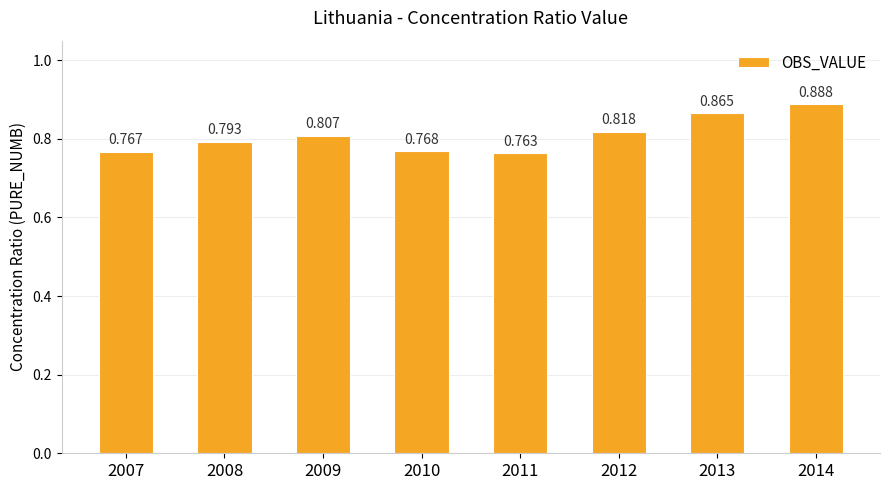

Count the number of data series in this chart.

1